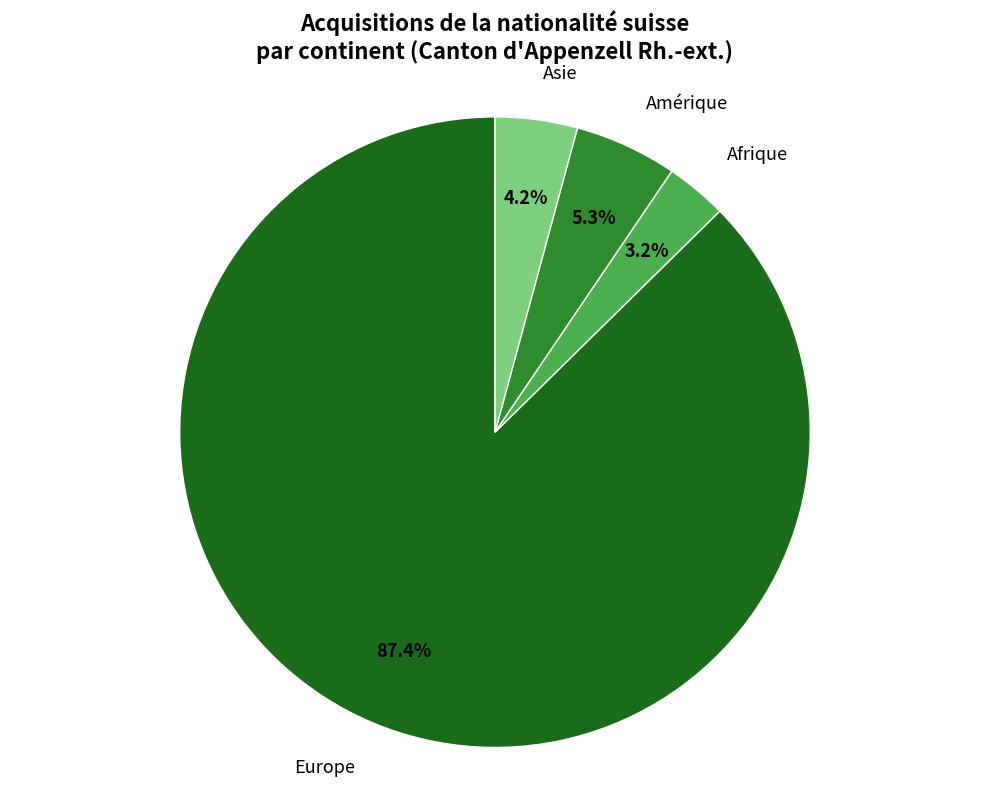

Rank the categories by value from lowest to highest.

Afrique, Asie, Amérique, Europe